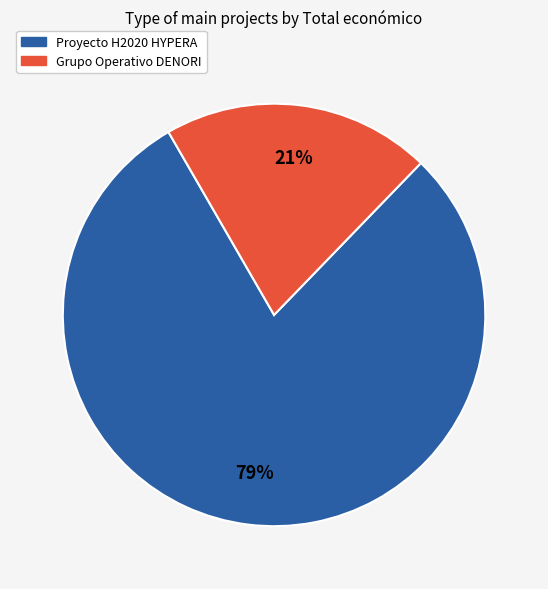

Is the sum of Proyecto H2020 HYPERA and Grupo Operativo DENORI greater than half?

Yes